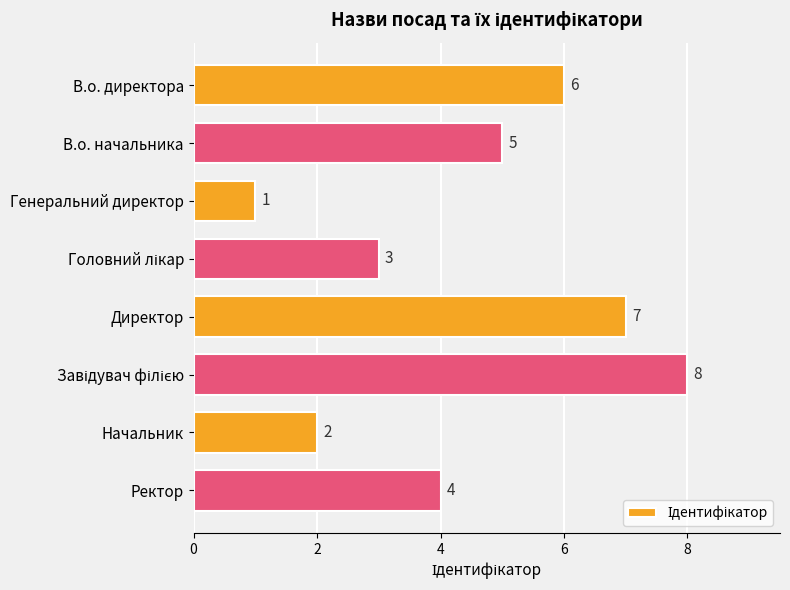

Is it true that the value at В.о. директора is 2?

False